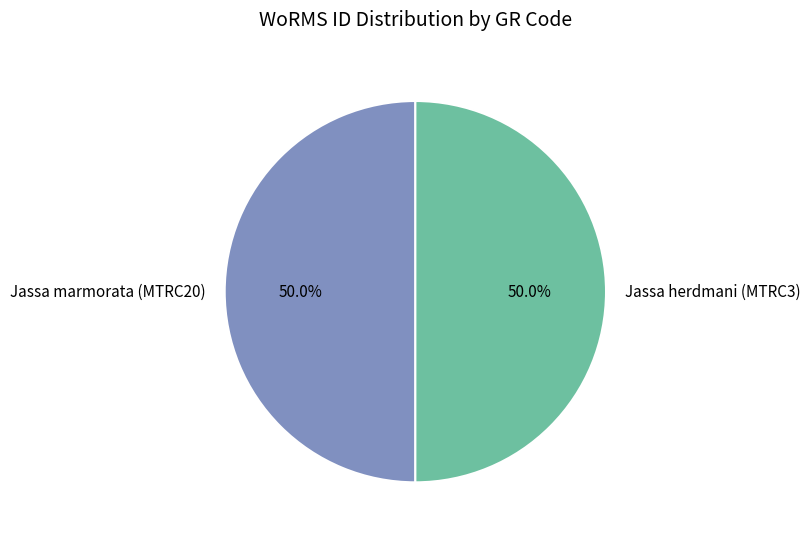

What percentage is the Jassa marmorata (MTRC20) slice, to the nearest percent?

50%